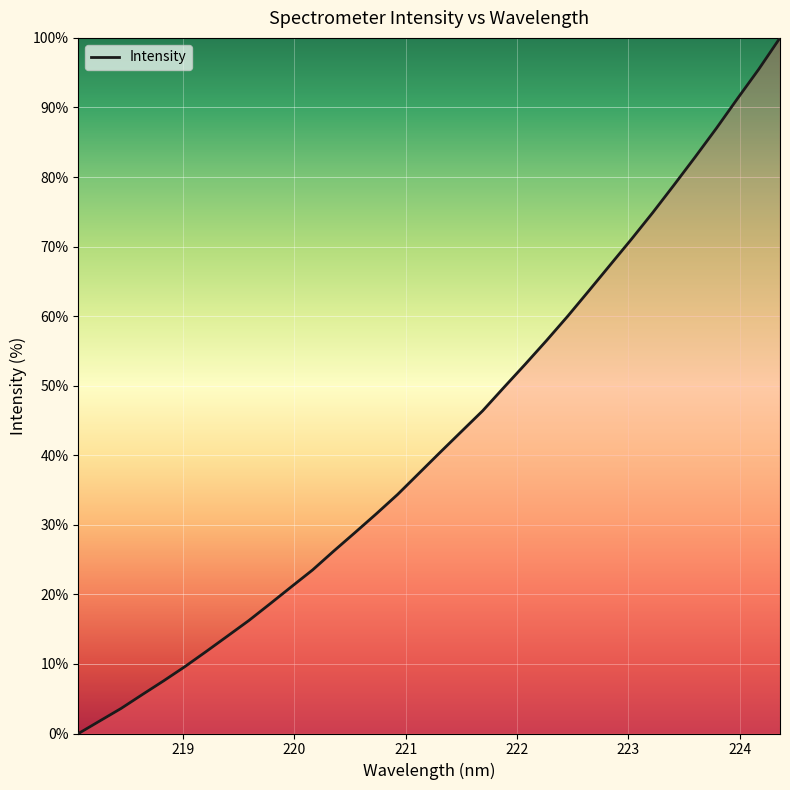

What is the difference between the maximum and minimum values?

100.0